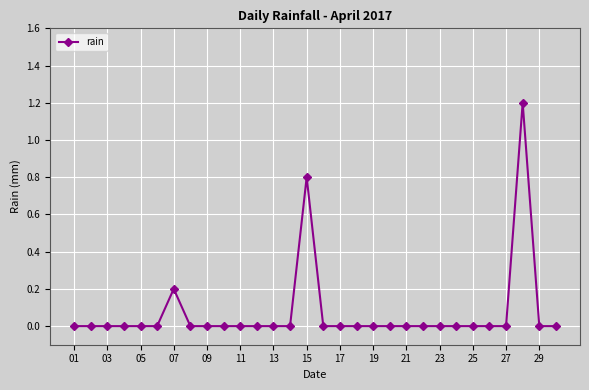

What is the difference between the maximum and minimum values?

1.2